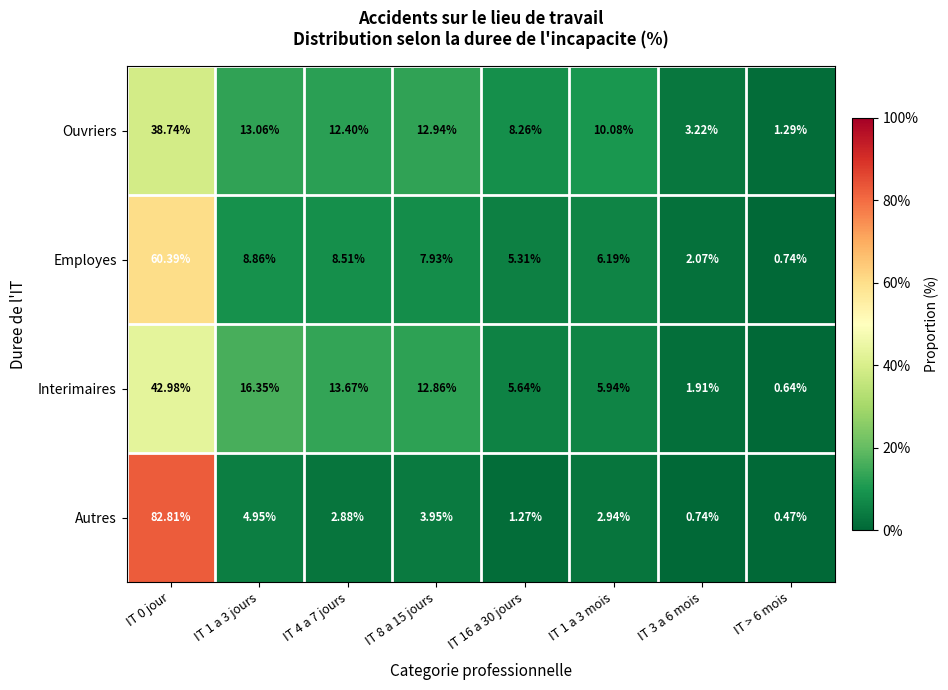

Rank the series at IT 1 a 3 jours from lowest to highest value.

Autres, Employes, Ouvriers, Interimaires